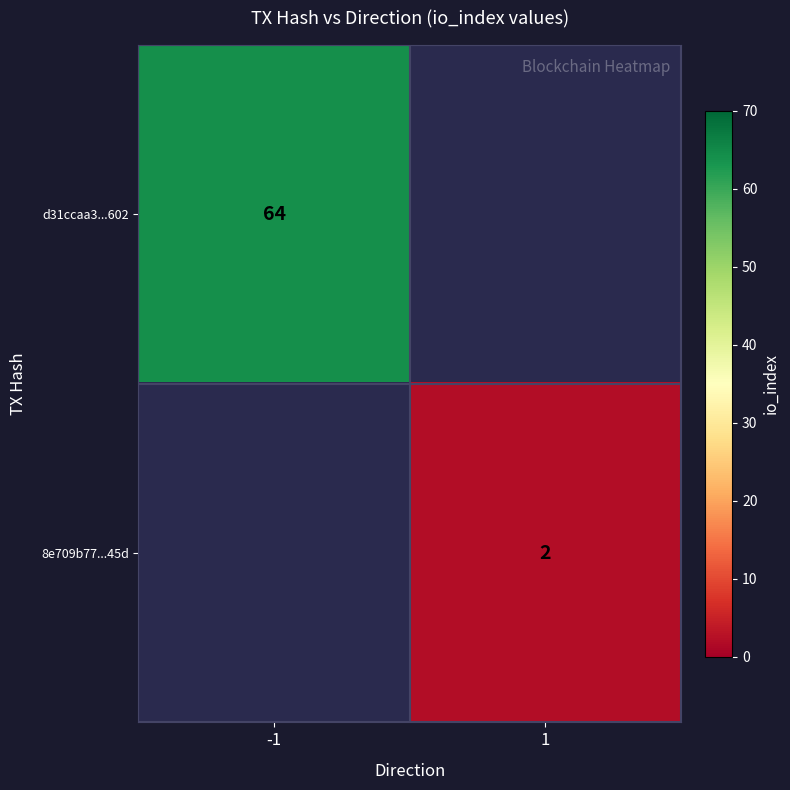

True or false: d31ccaa3...602 has a value of 64 at -1.

True